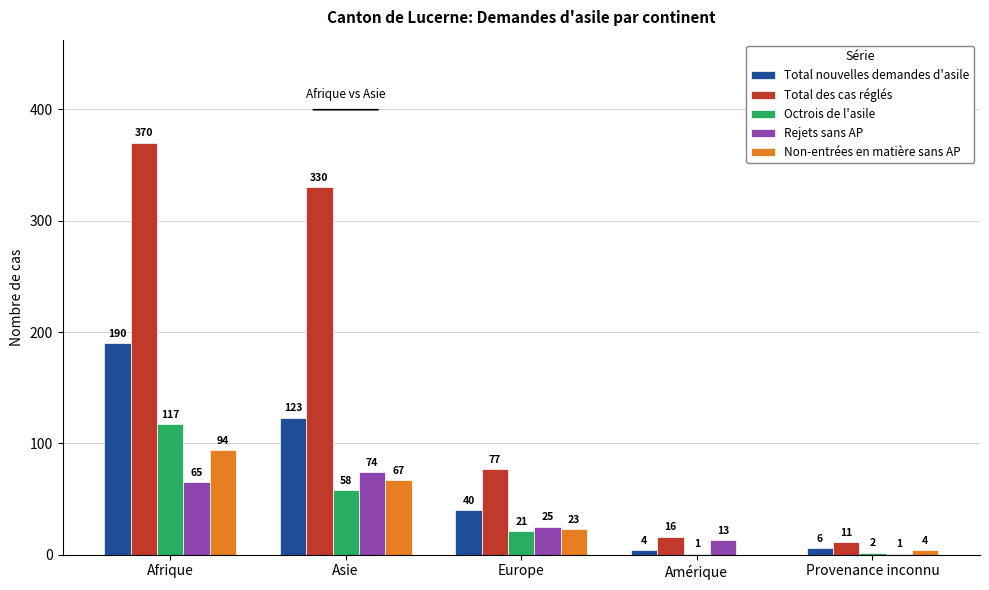

At which category does the chart reach its peak across all series?

Afrique